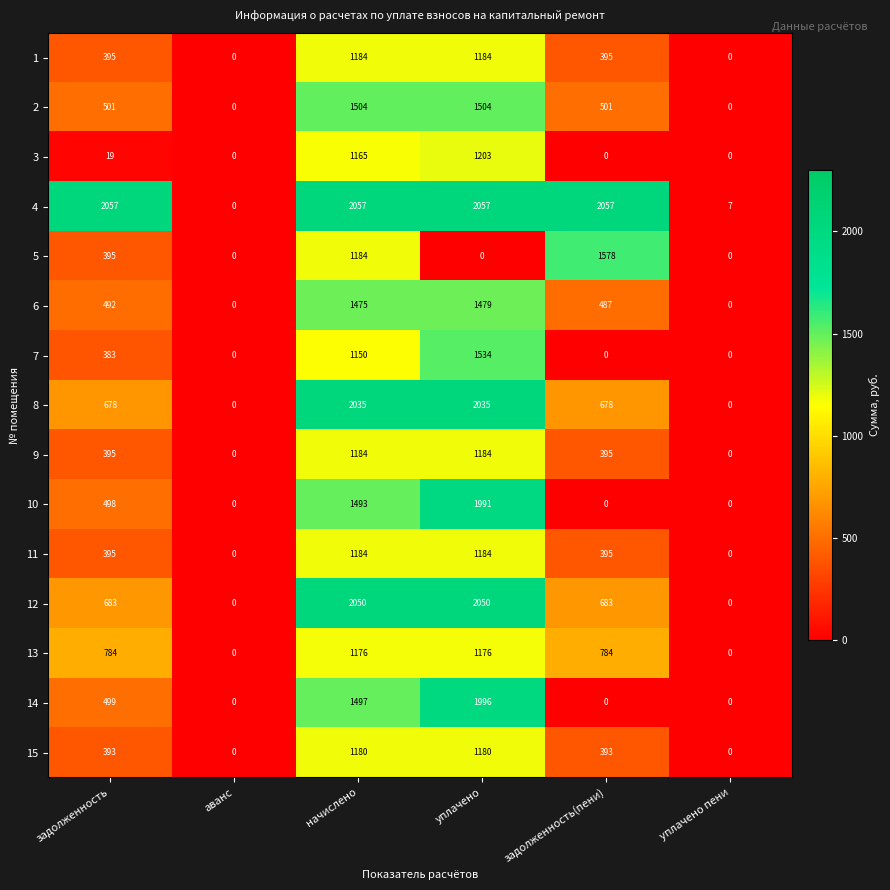

At how many categories does at least one series exceed 1426?

4